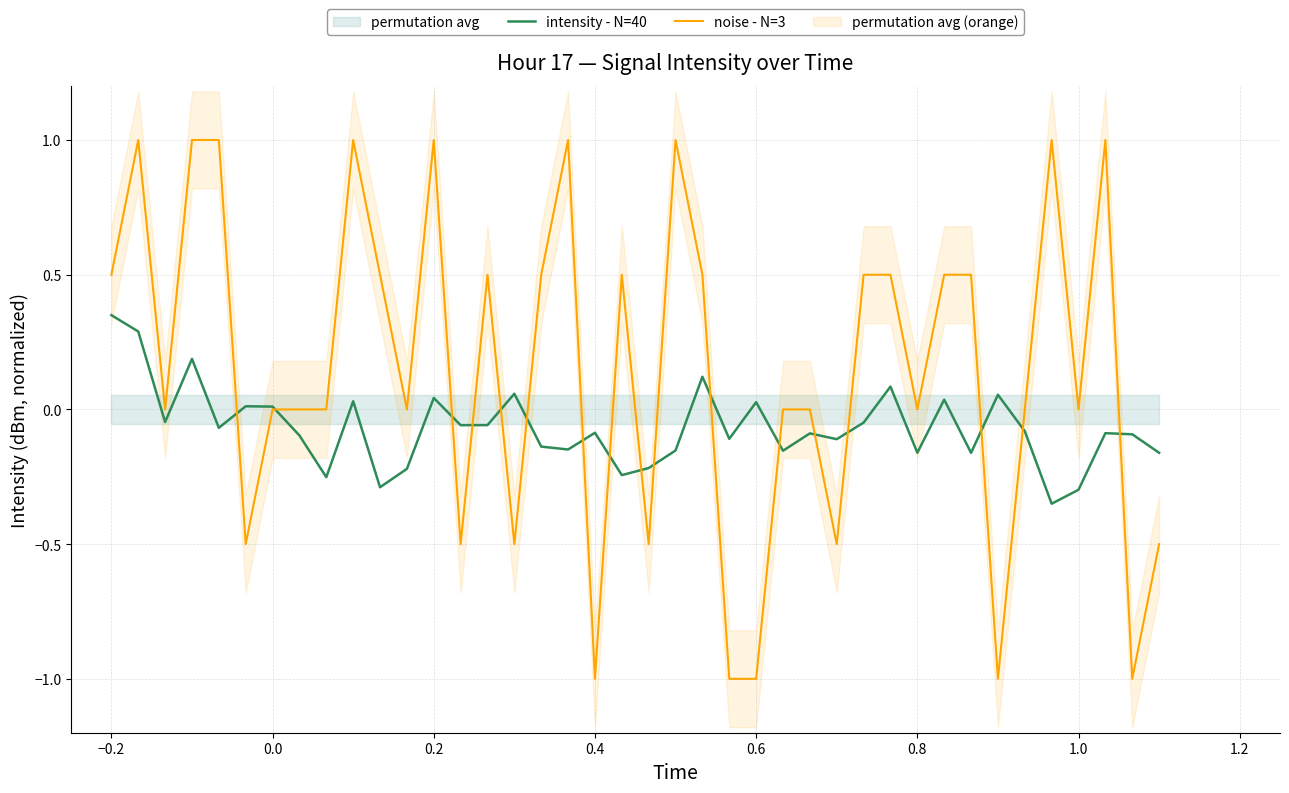

What is the value of the intensity - N=40 point at the 40th from the left?

-0.2